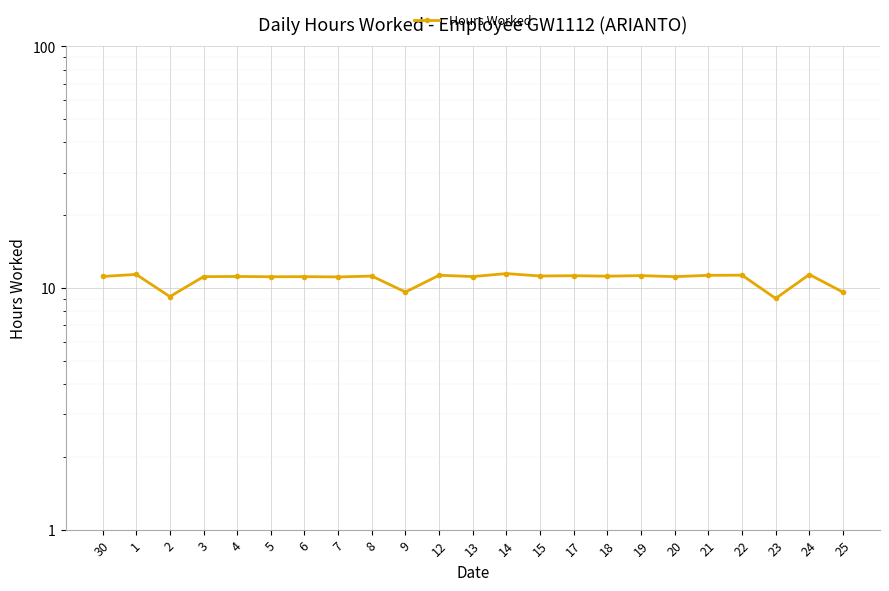

What is the average value?

10.9